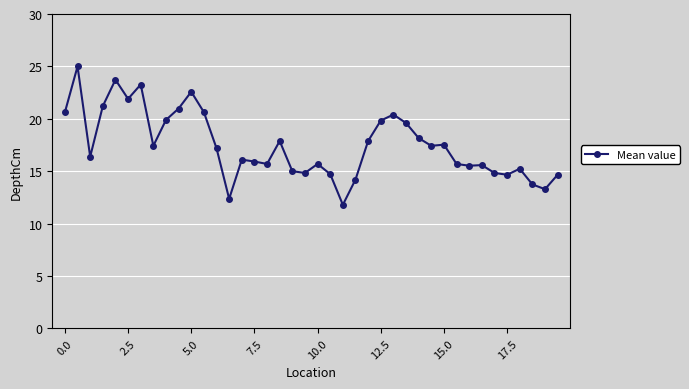

What is the difference between the maximum and minimum values?

13.2